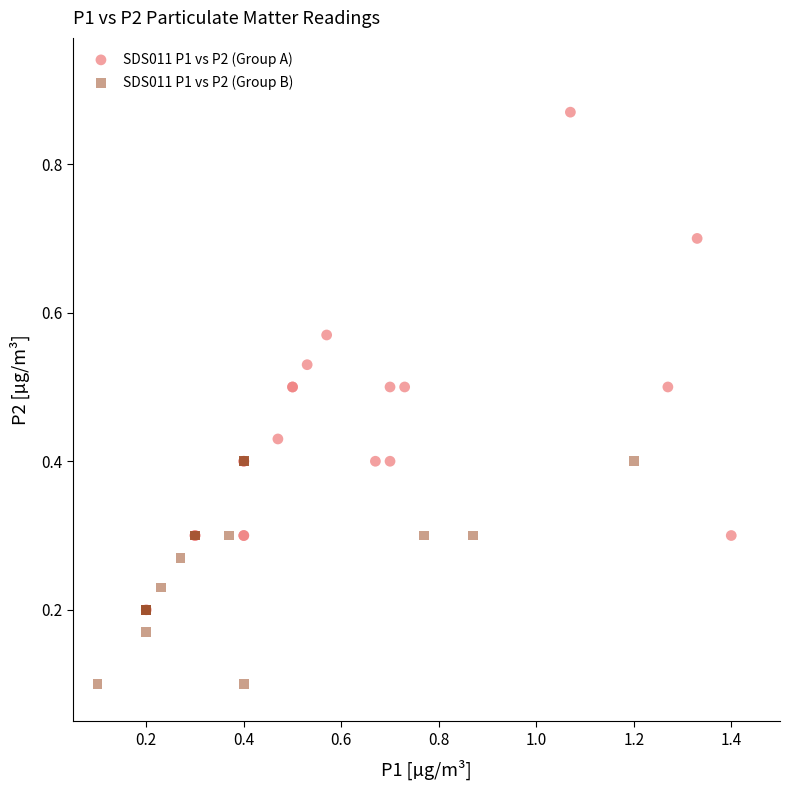

Which series contains the lowest Y value?

SDS011 P1 vs P2 (Group B)